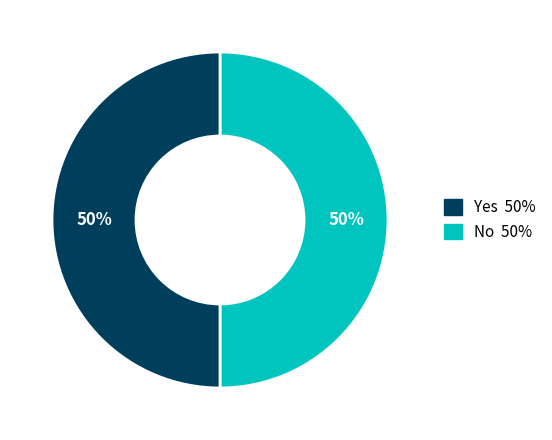

To the nearest percent, what is the average slice percentage?

50%